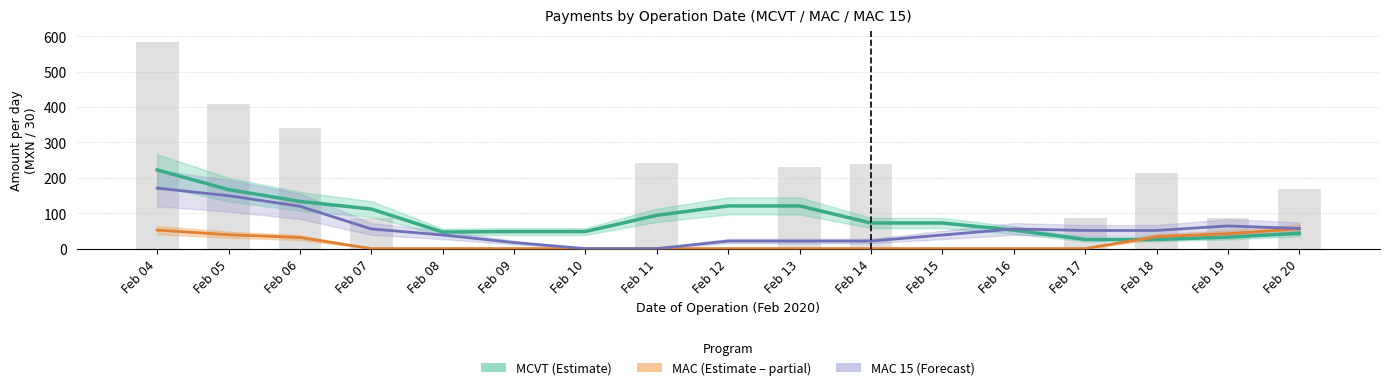

Which series has the largest total across all categories?

MCVT (Estimate)